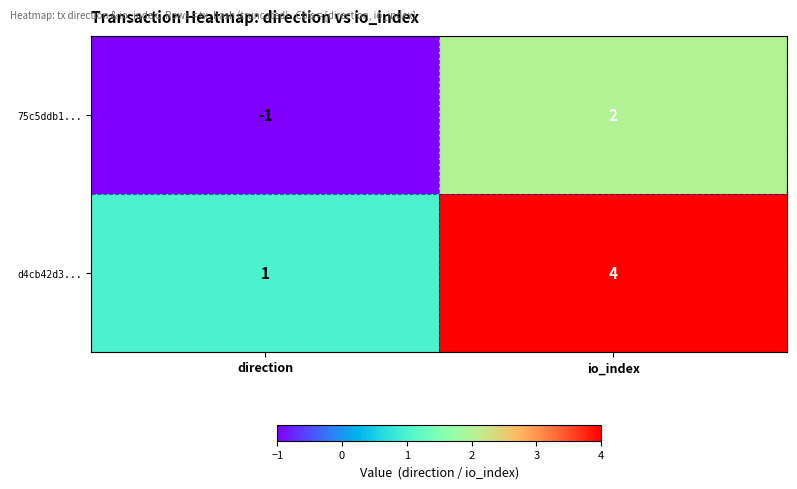

Rank the series by their average value, from lowest to highest.

75c5ddb1..., d4cb42d3...